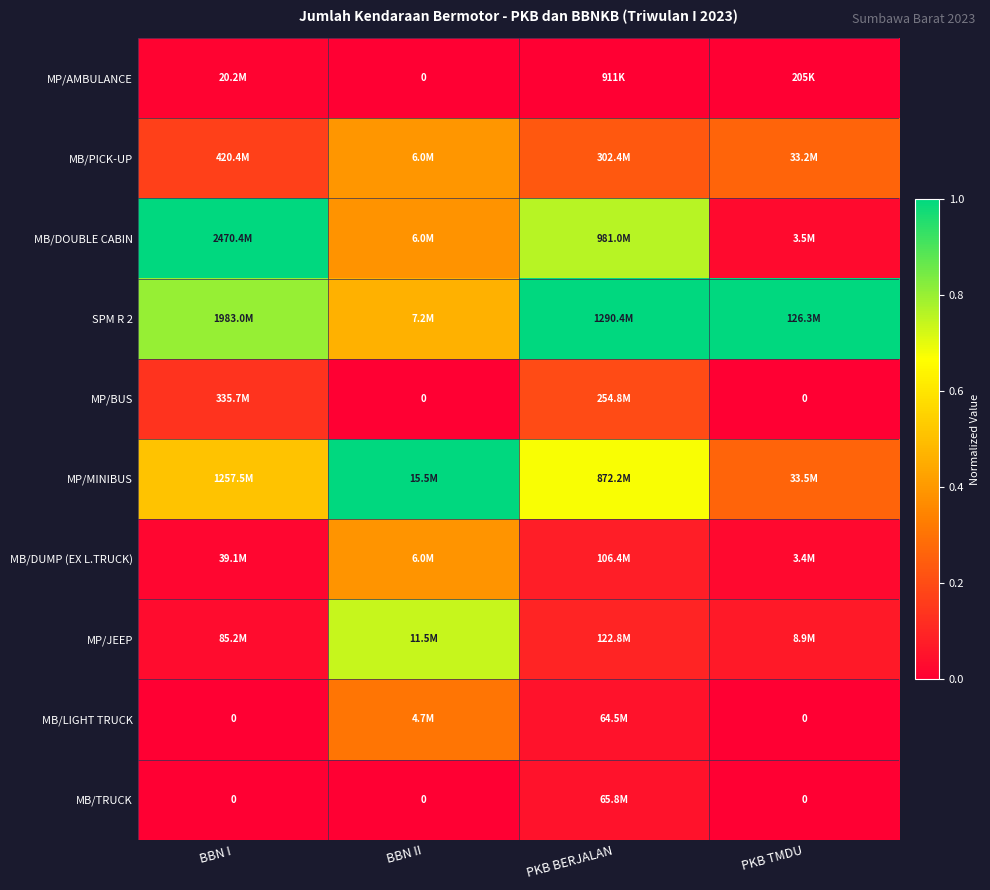

Where is MB/DOUBLE CABIN nearest to the value 0?

PKB TMDU